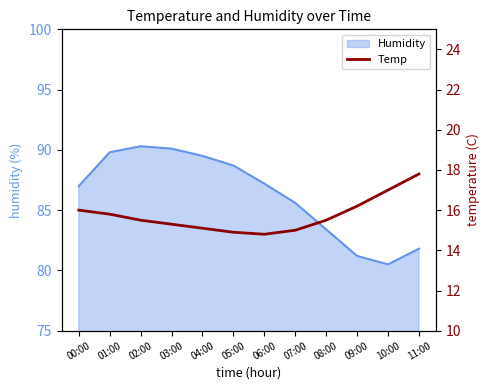

At which category does the chart reach its peak across all series?

11:00